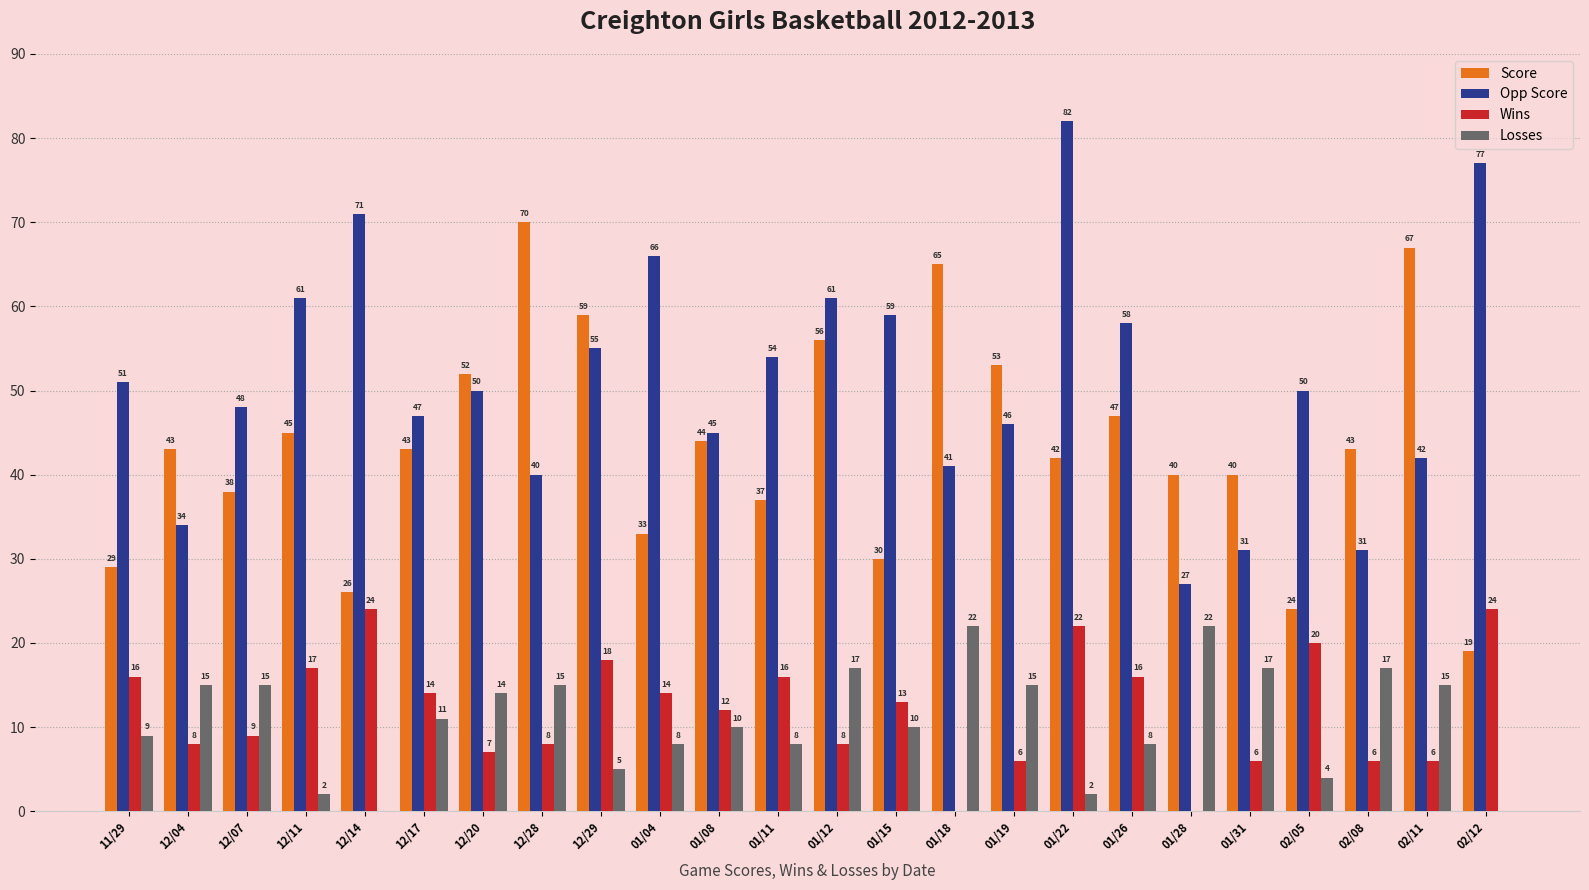

Which series has the largest range (max minus min)?

Opp Score